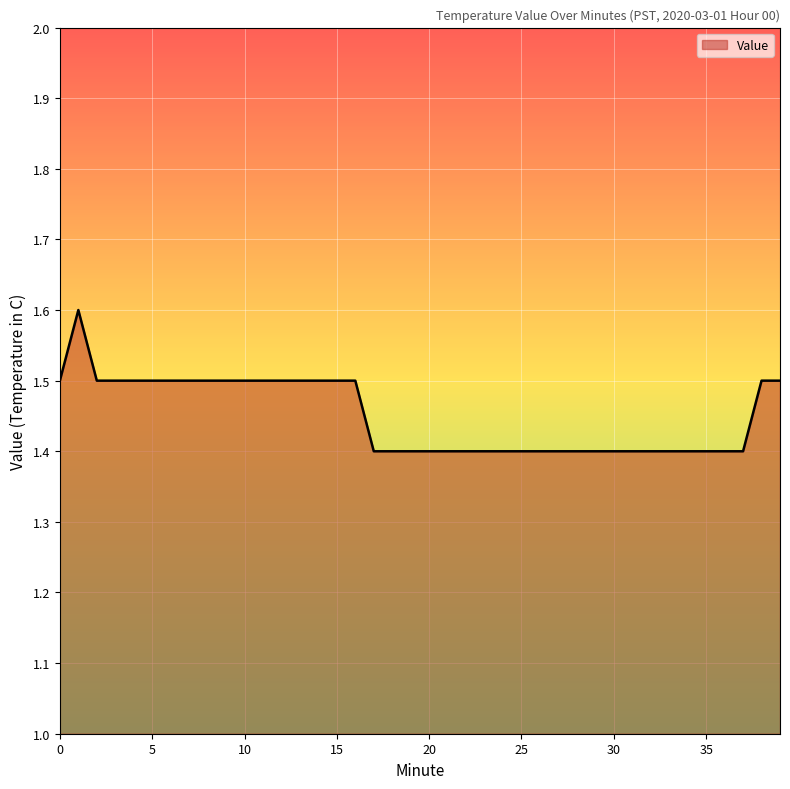

What is the maximum value shown in the chart?

1.6